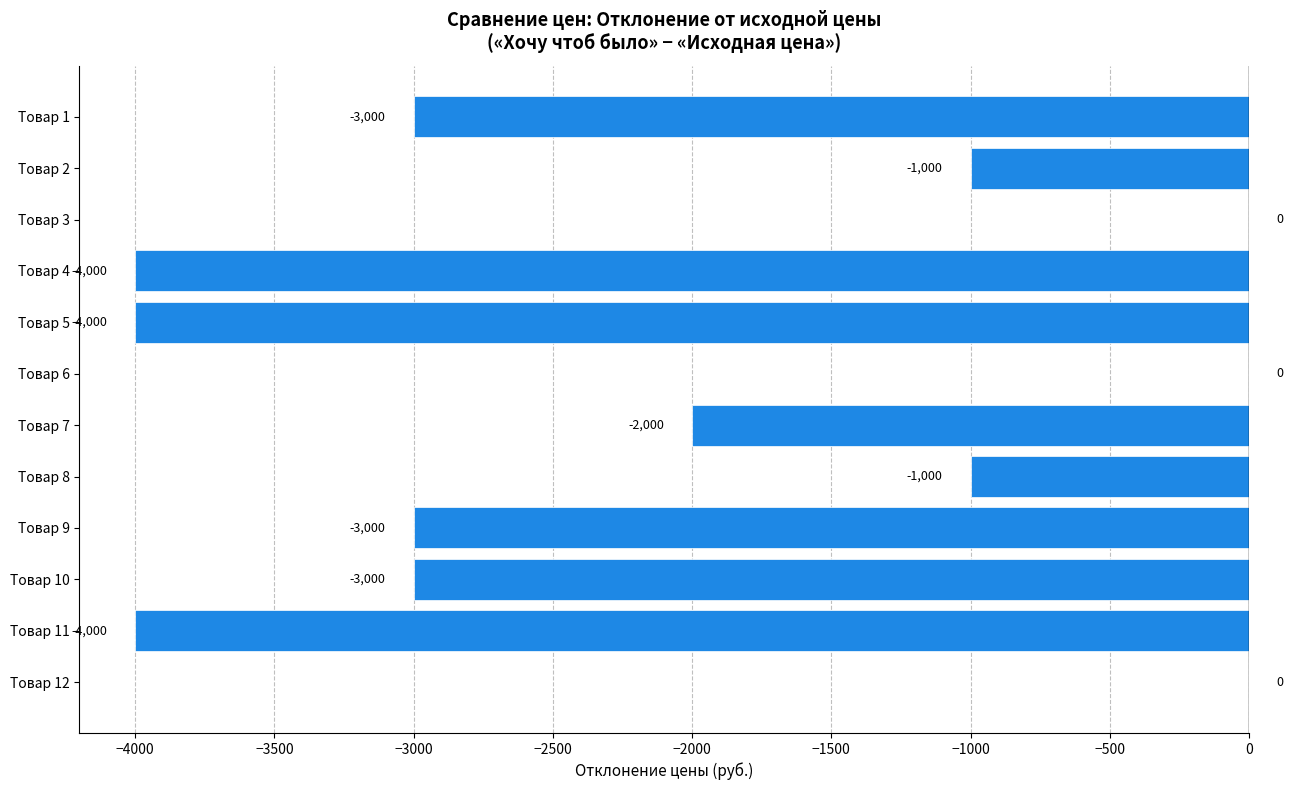

The value at Товар 3 is 0. True or false?

True